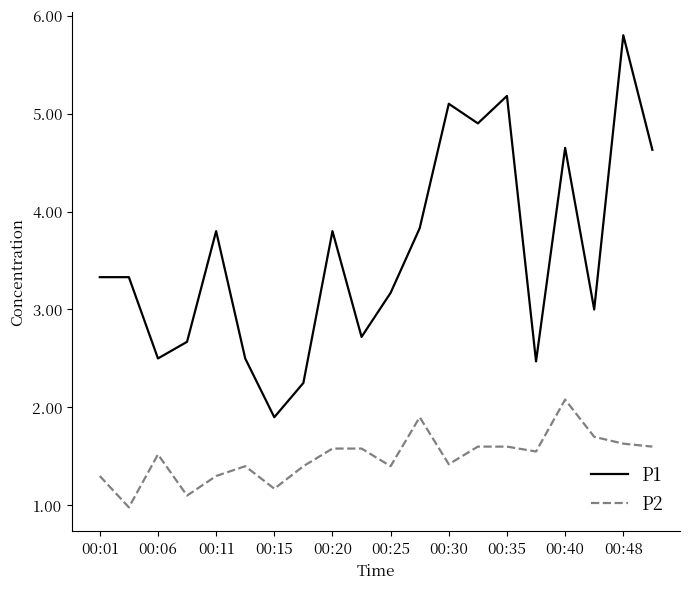

Which series has the largest total across all categories?

P1